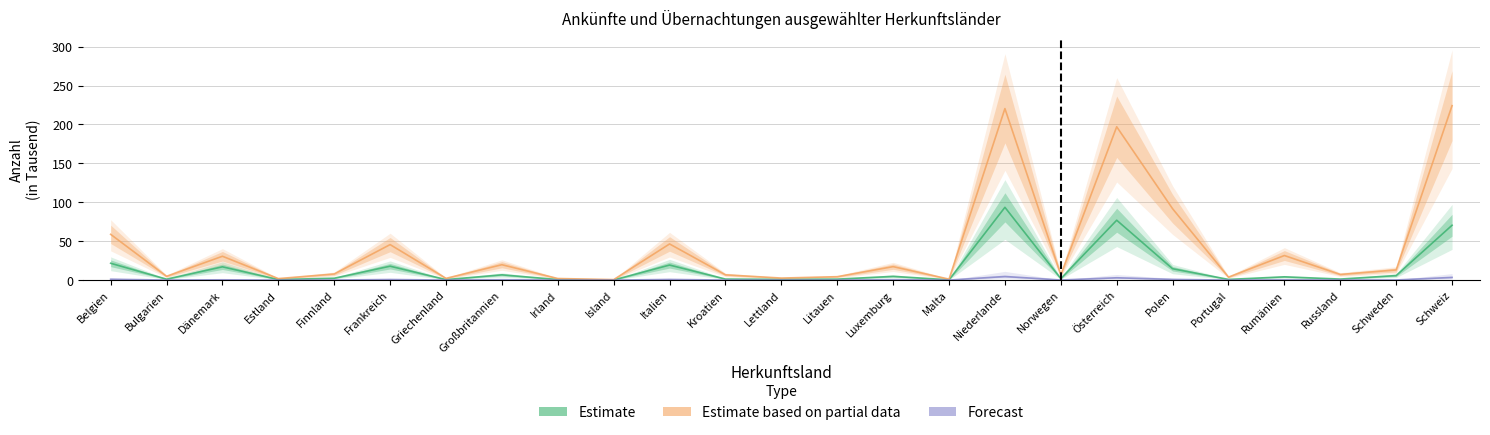

At which category does Ankünfte Dez (Forecast) reach its first local valley?

Bulgarien